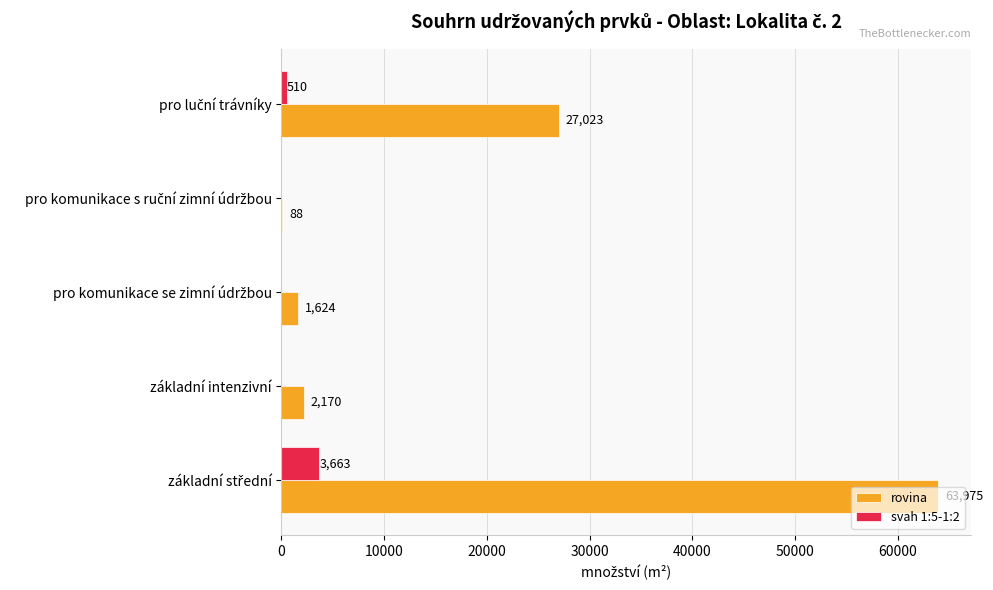

Which series has the largest total across all categories?

rovina